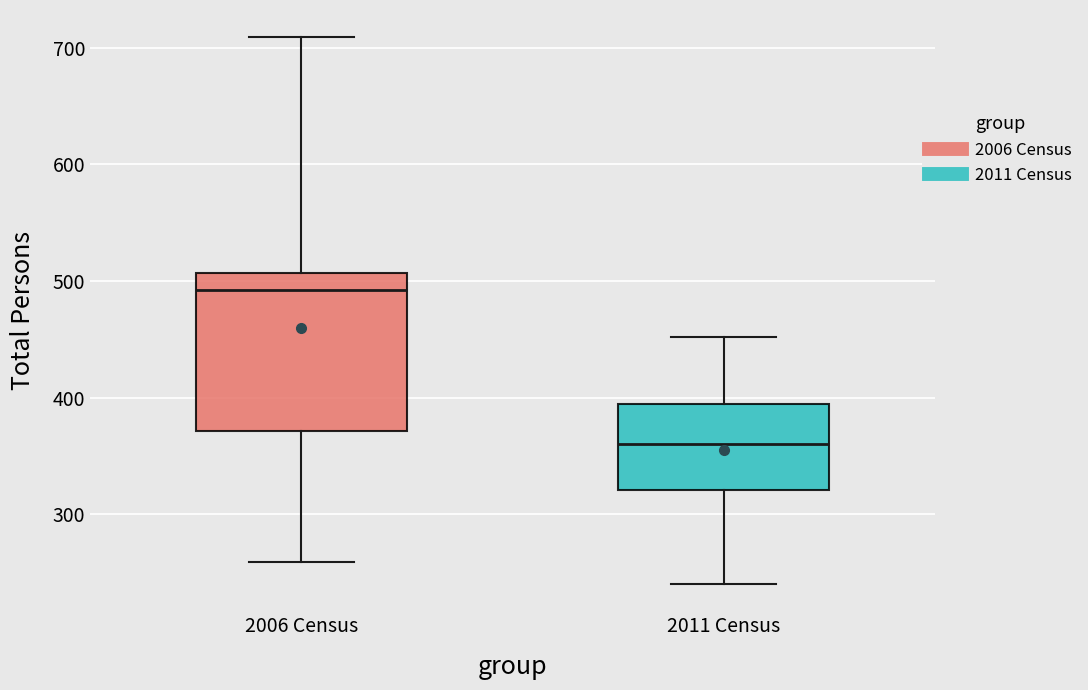

Reading left to right, transcribe this box plot: for each box, give where its median line is, the range the box spans, and where its two whiskers end, as read against the y-axis. The values are not printed on the chart, so give them approximately, as read against the axis.

2006 Census: median 490, box 370 to 510, whiskers 260 to 710
2011 Census: median 360, box 320 to 390, whiskers 240 to 450